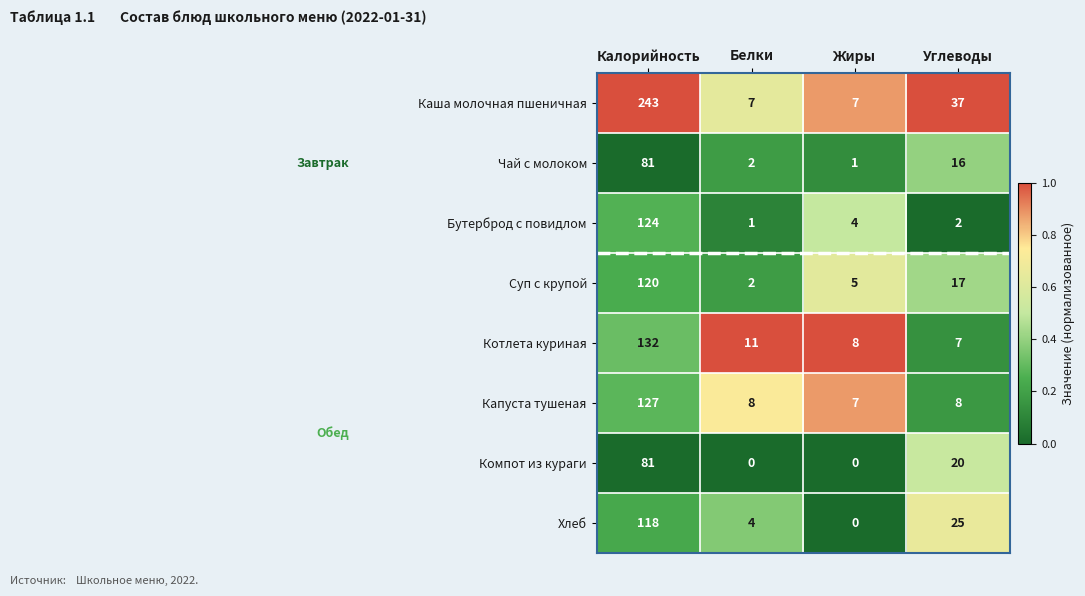

Which label corresponds to the largest value in the chart?

Калорийность